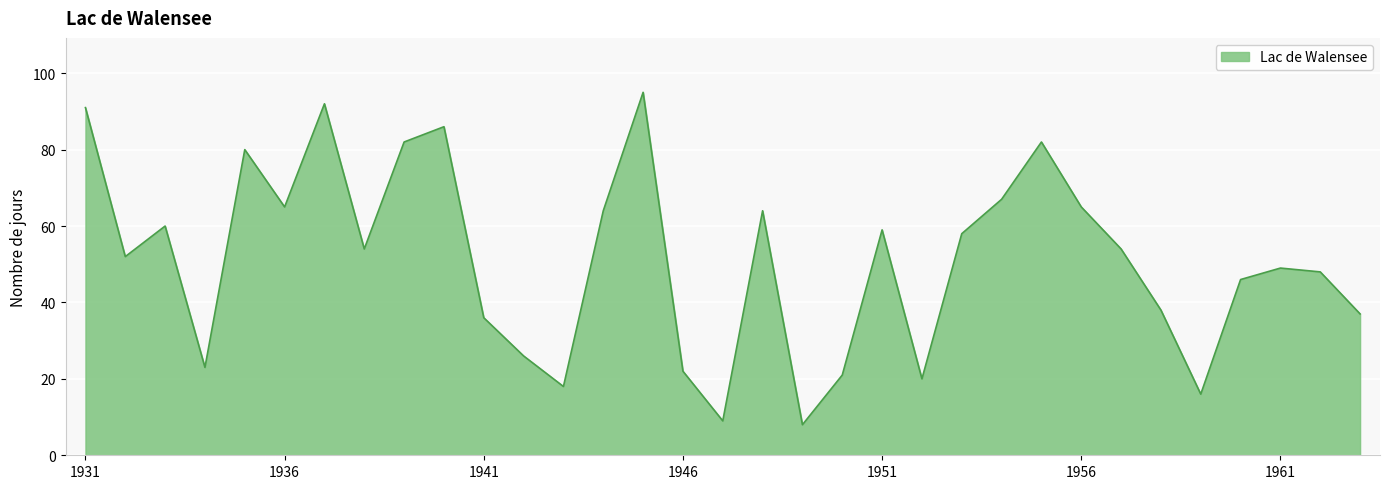

What is the smallest value displayed?

8